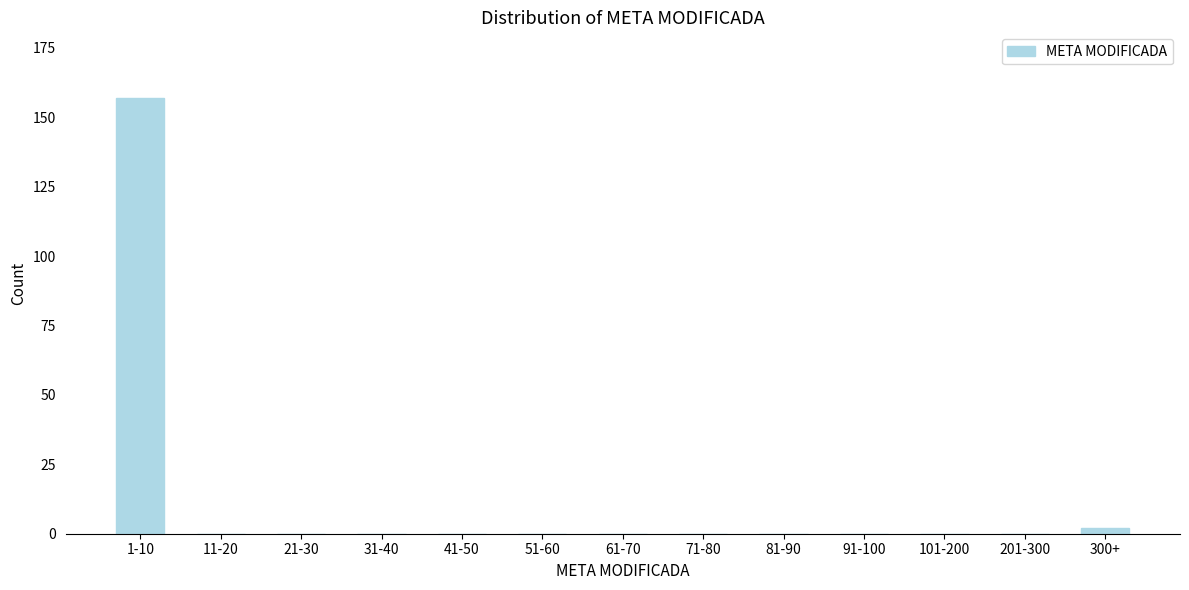

Reading left to right, list all the values displayed in this chart.

1-10=157	11-20=0	21-30=0	31-40=0	41-50=0	51-60=0	61-70=0	71-80=0	81-90=0	91-100=0	101-200=0	201-300=0	300+=2